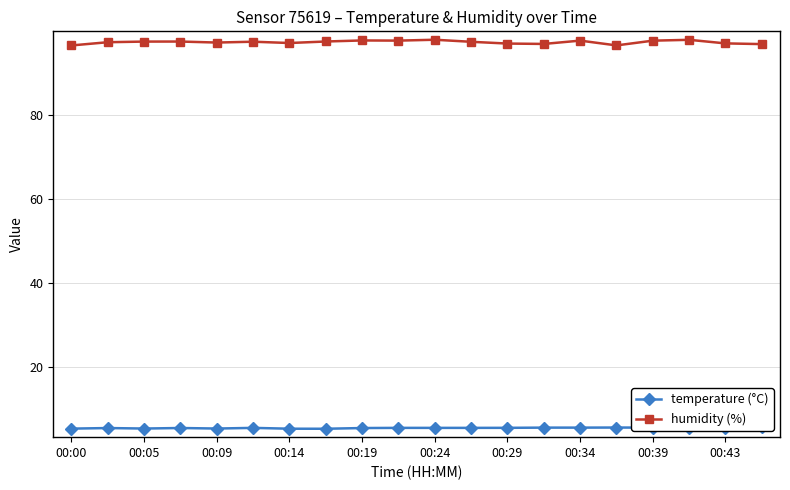

What is the minimum value for humidity (%)?

96.6